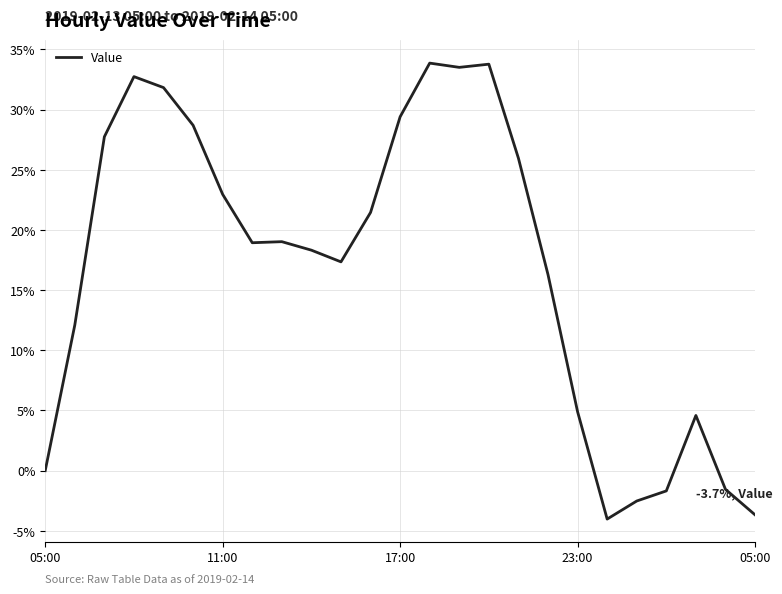

What is the minimum value shown in the chart?

-4.0